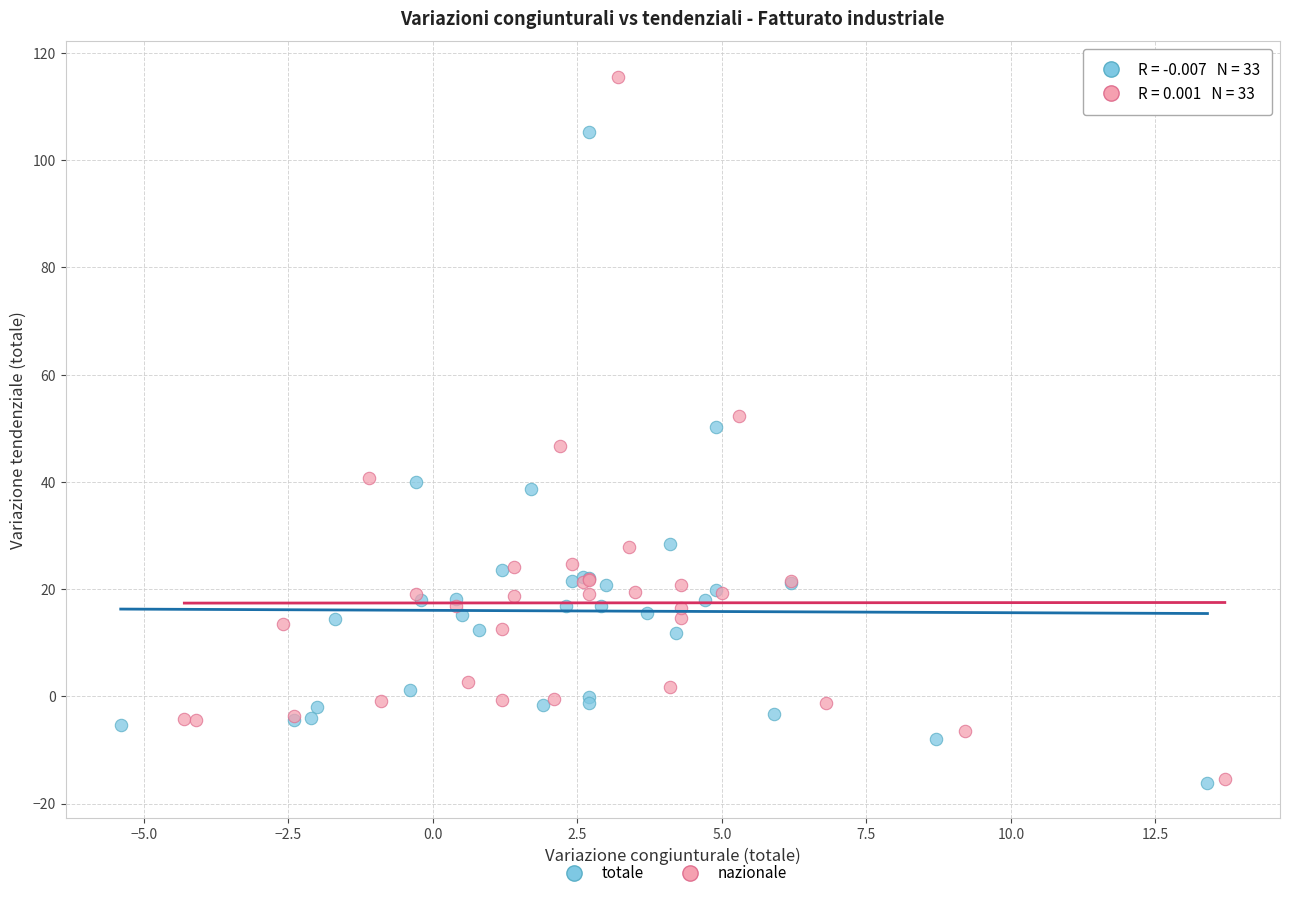

Which series has the largest Y range (max minus min)?

nazionale